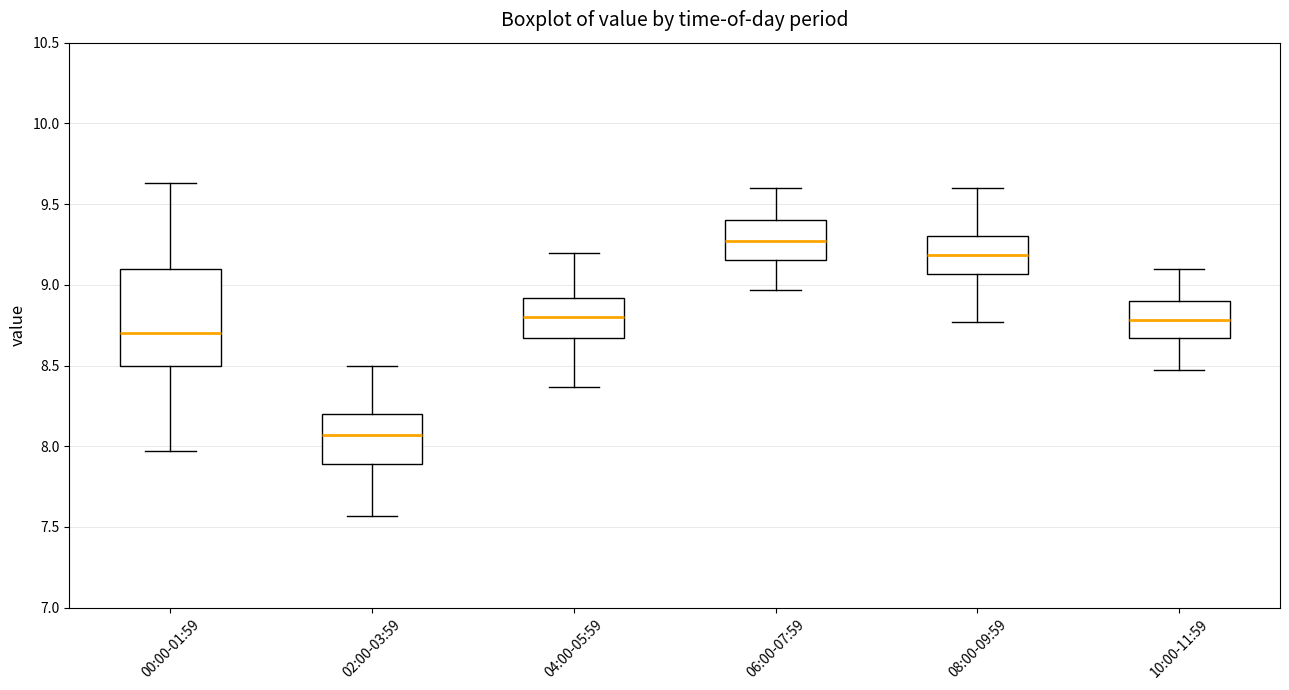

Which box's median line is the lowest?

02:00-03:59